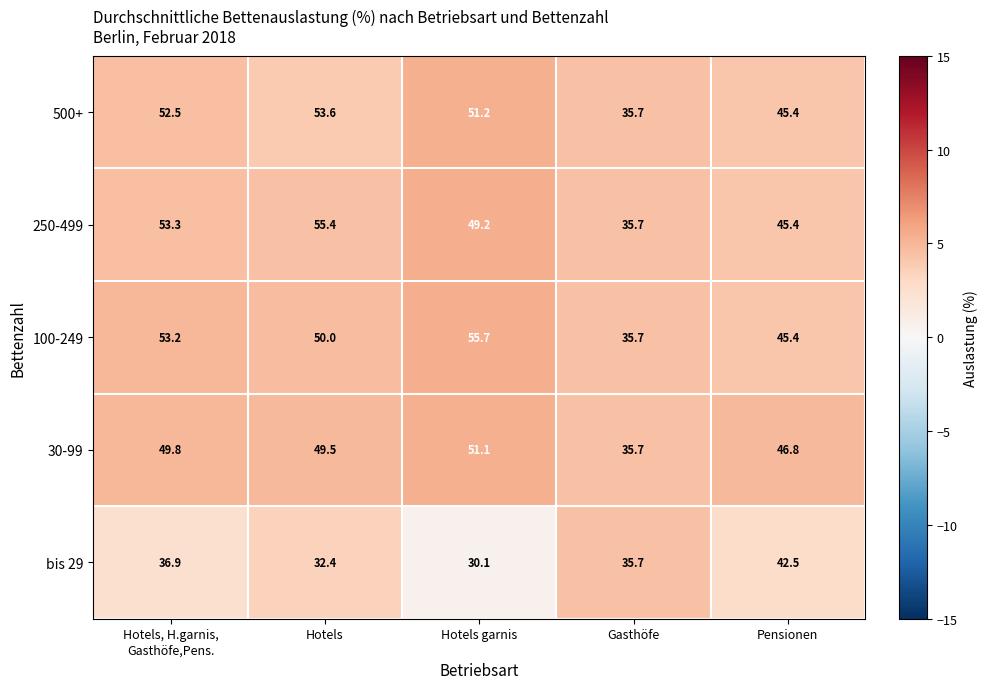

Count the number of data series in this chart.

5